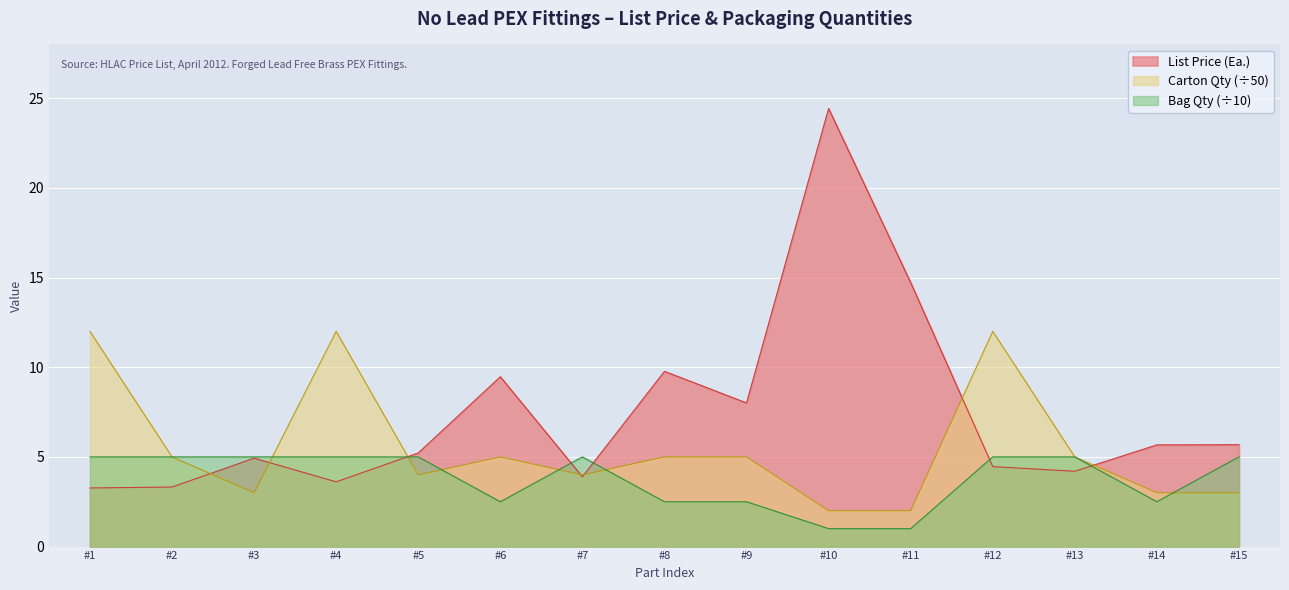

What is the difference between the List Price (Ea.) values at #7 and #1?

0.6